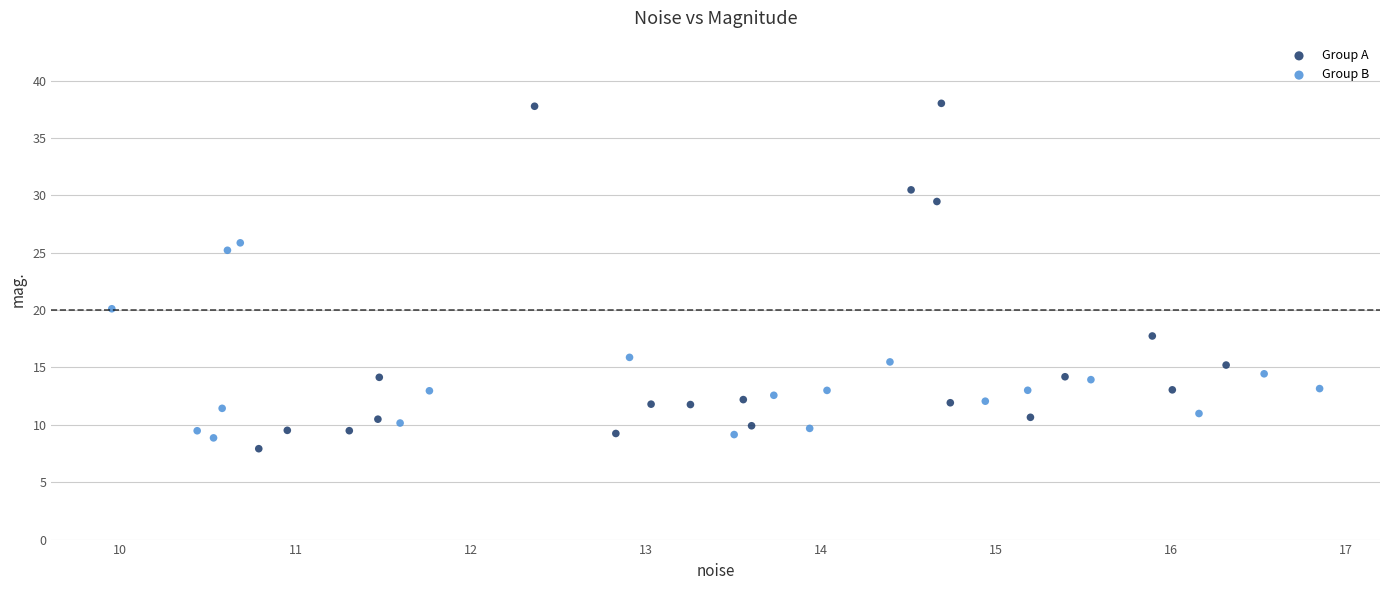

Which series has the widest spread of Y values?

Group A